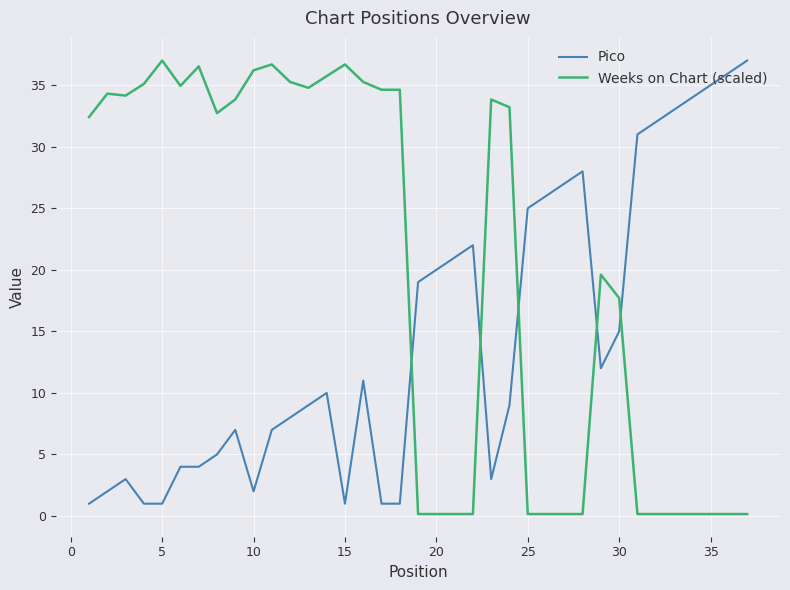

List the series in order of their overall mean, lowest first.

Pico, Weeks on Chart (scaled)